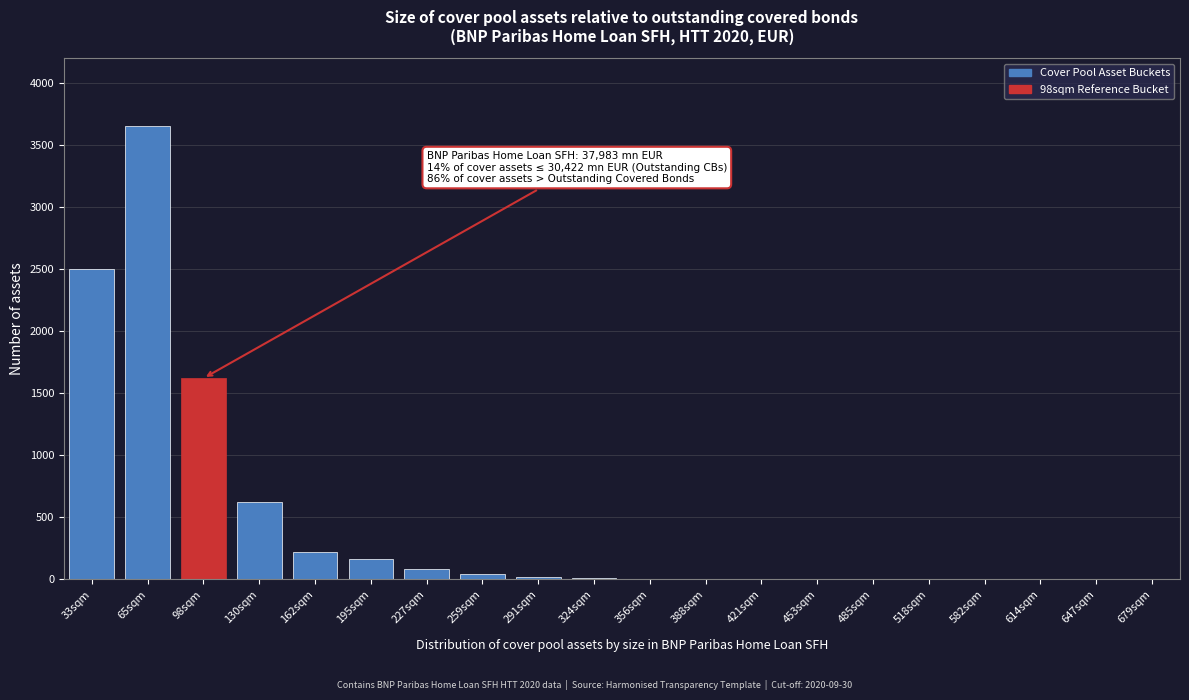

Which label corresponds to the largest value in the chart?

65sqm